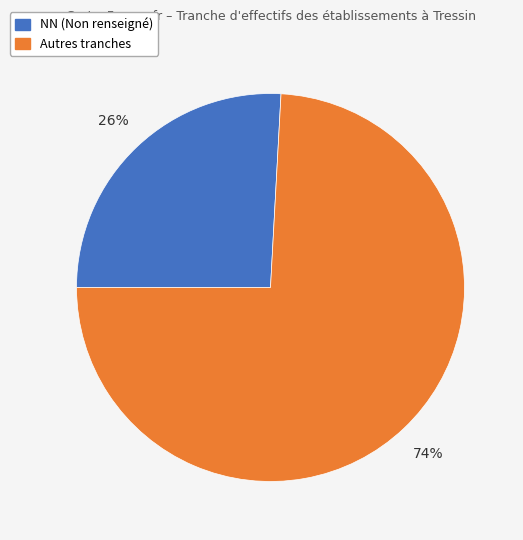

The Autres tranches slice represents 74% of the pie. True or false?

True